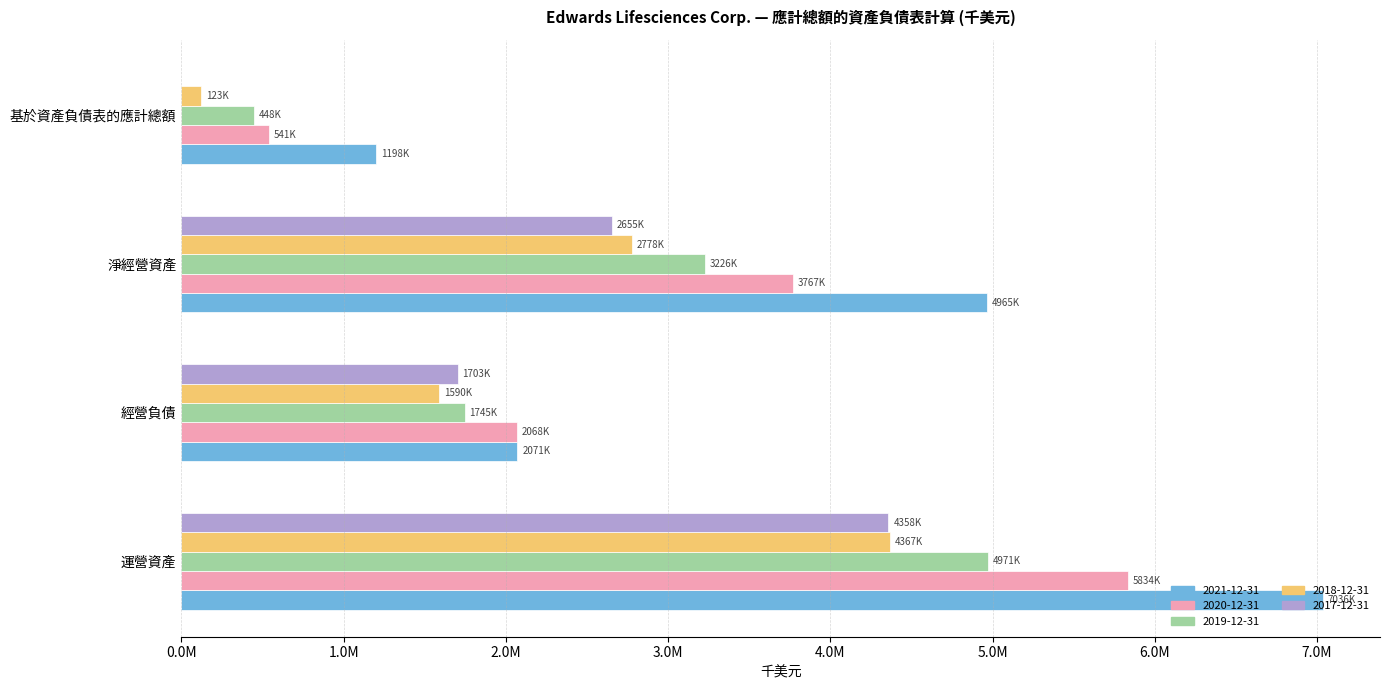

What are all the series names shown in the legend?

2021-12-31, 2020-12-31, 2019-12-31, 2018-12-31, 2017-12-31